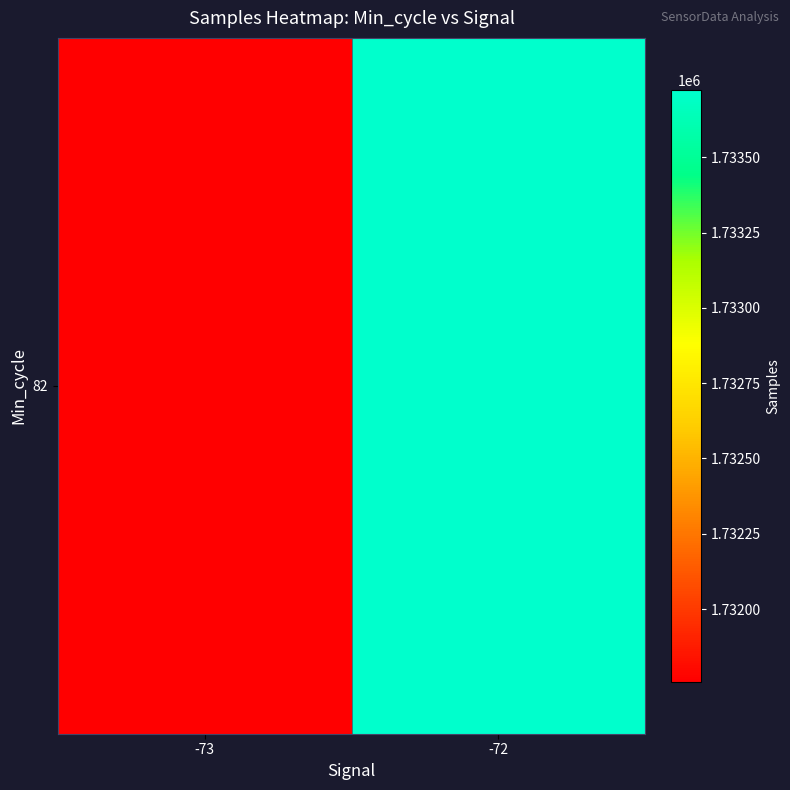

Reading left to right, extract all data points from this chart.

1731759.8	1733722.8